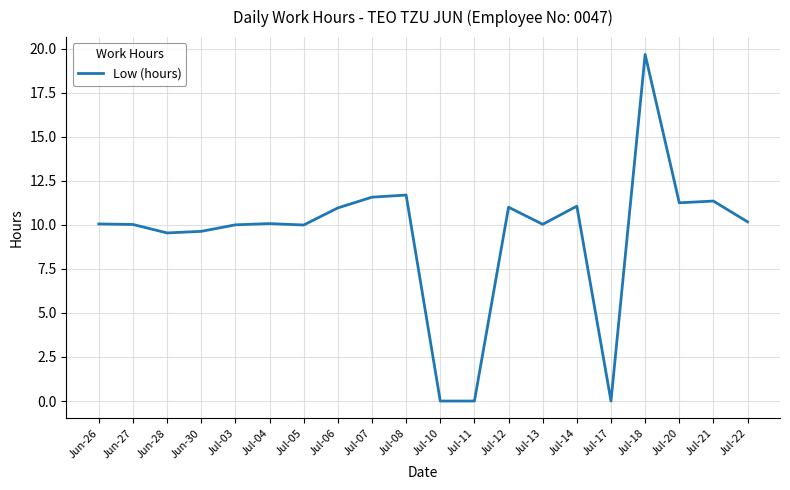

What position from the left is Jul-10?

11